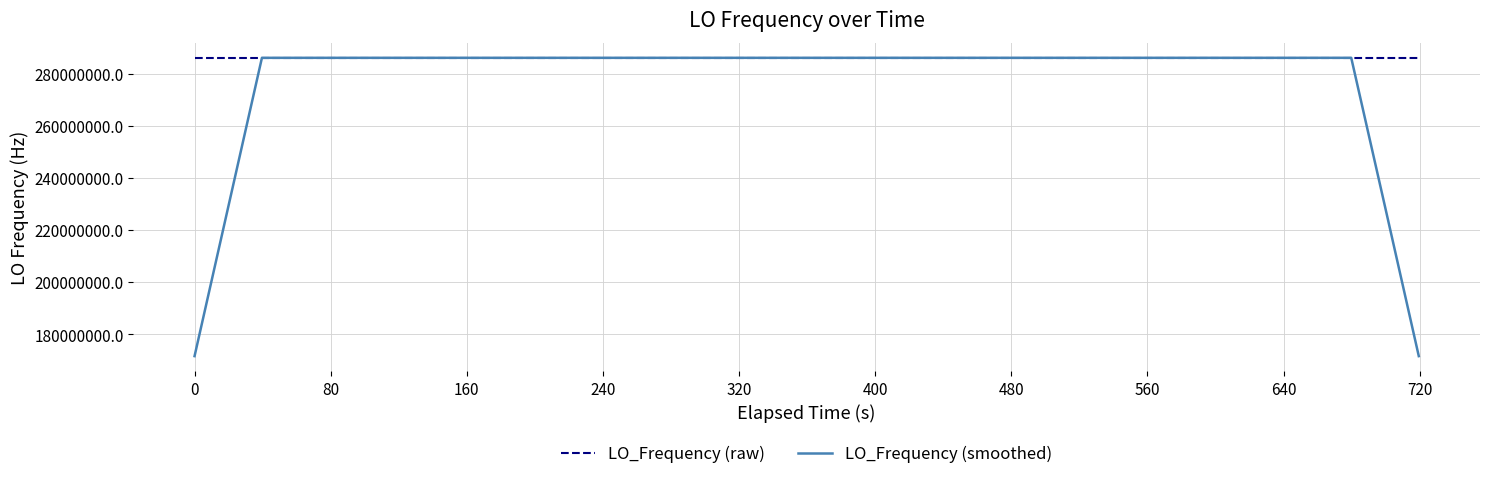

What is the difference between the maximum and minimum values in the LO_Frequency (smoothed) series?

114418802.2